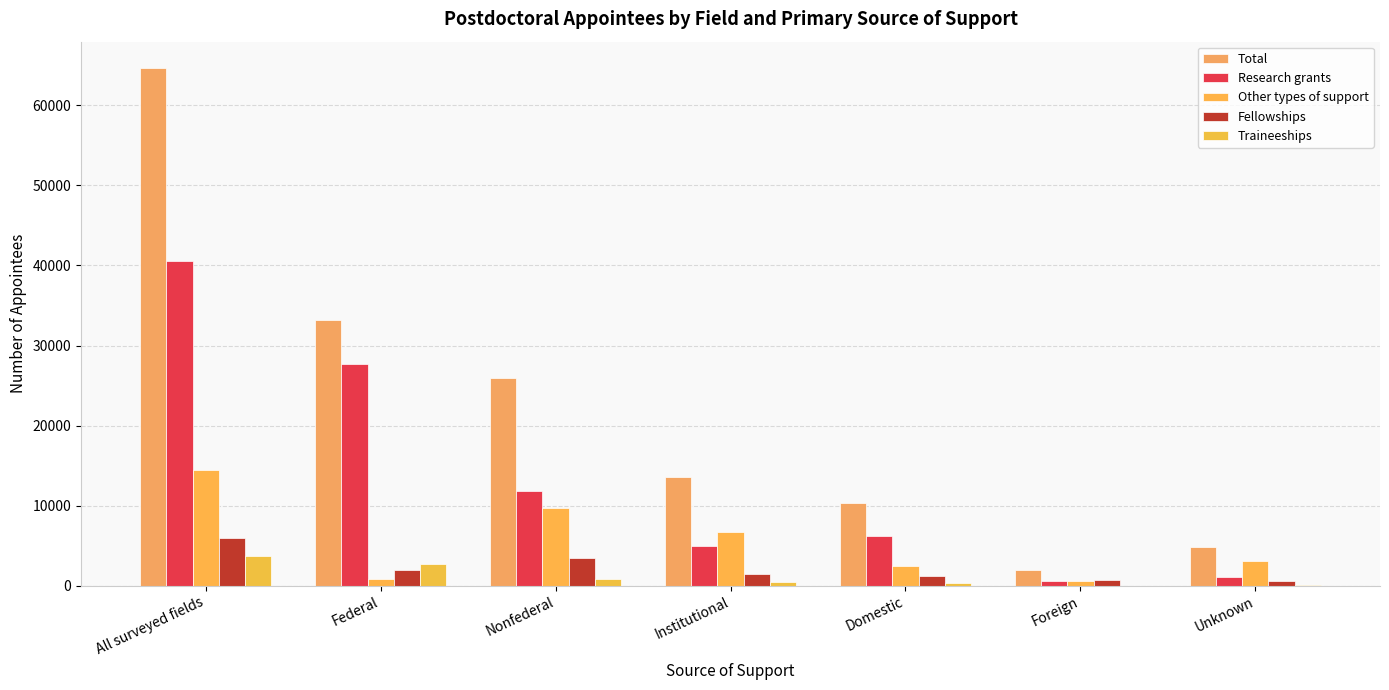

Rank the series by their maximum value, from lowest to highest.

Traineeships, Fellowships, Other types of support, Research grants, Total